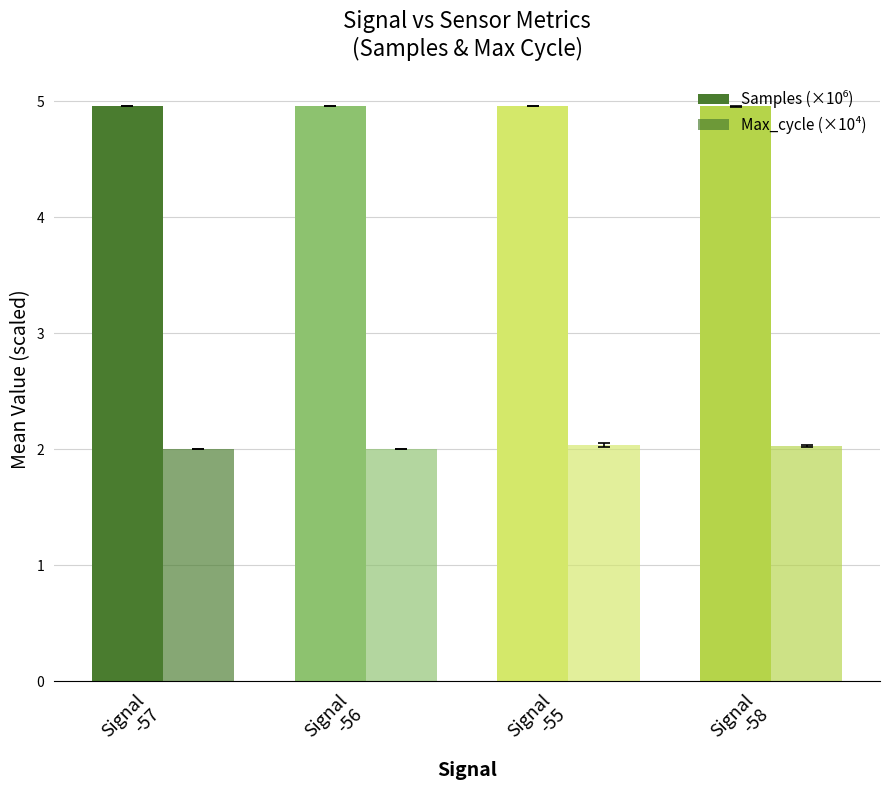

At which category is the sum across all series the highest?

Signal
-55